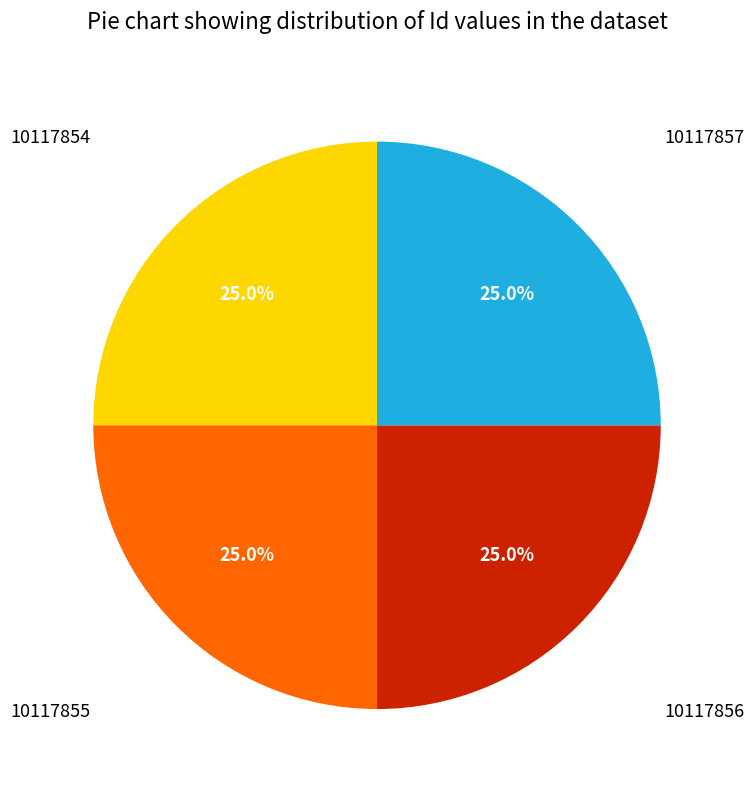

How many segments does this pie chart have?

4